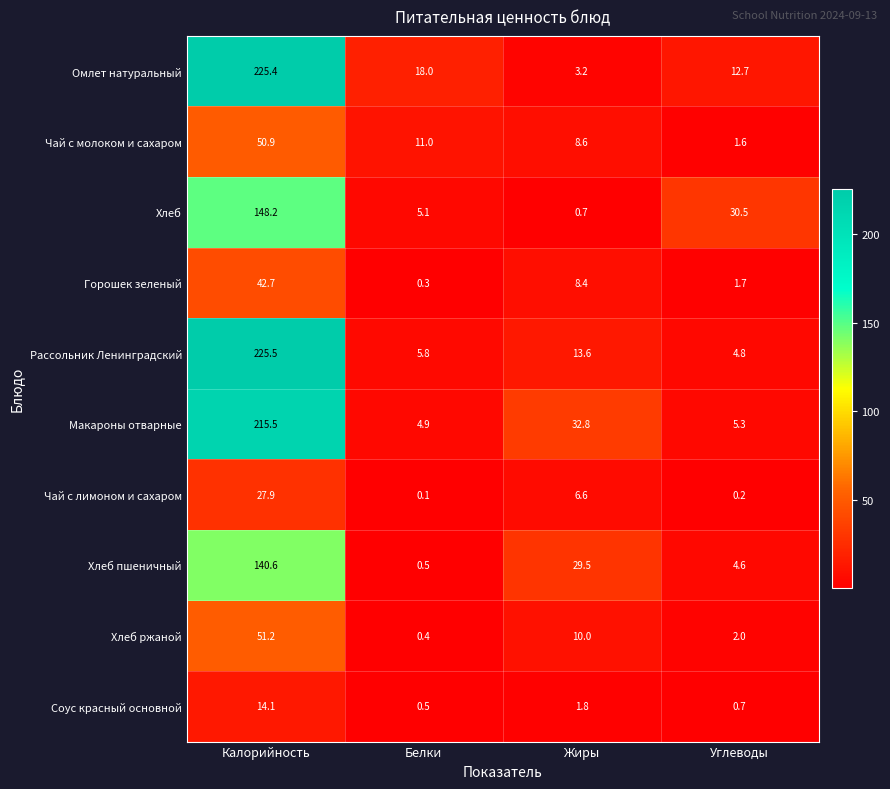

Which series changed the most between Калорийность and Жиры?

Омлет натуральный